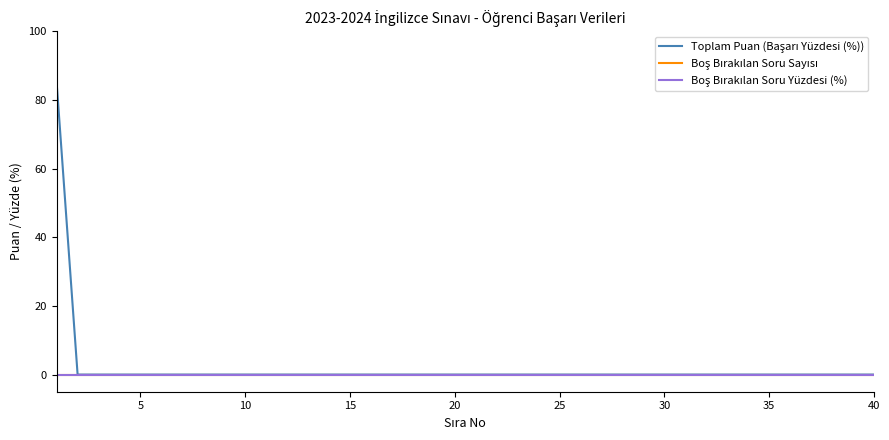

True or false: Toplam Puan (Başarı Yüzdesi (%)) and Boş Bırakılan Soru Sayısı cross at least once.

False